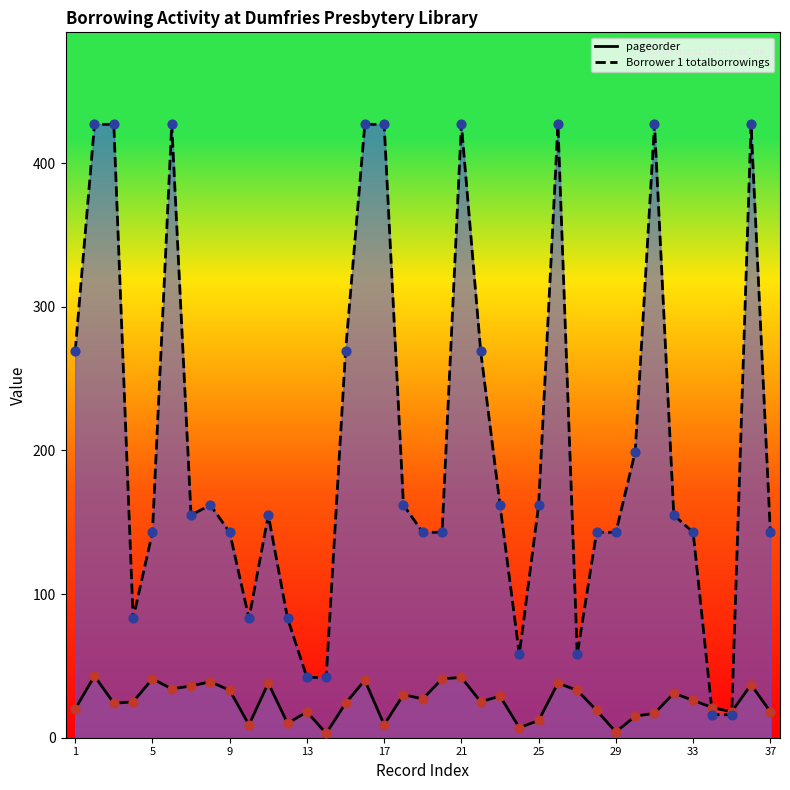

What is the total value across all series at 21?

461